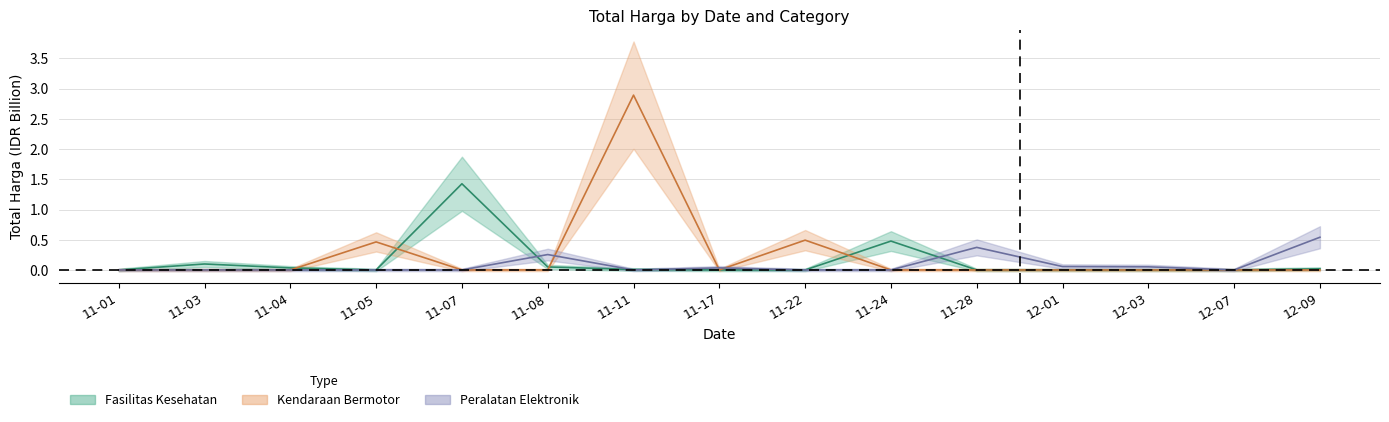

Rank the series at 12-07 from highest to lowest value.

Fasilitas Kesehatan, Kendaraan Bermotor, Peralatan Elektronik